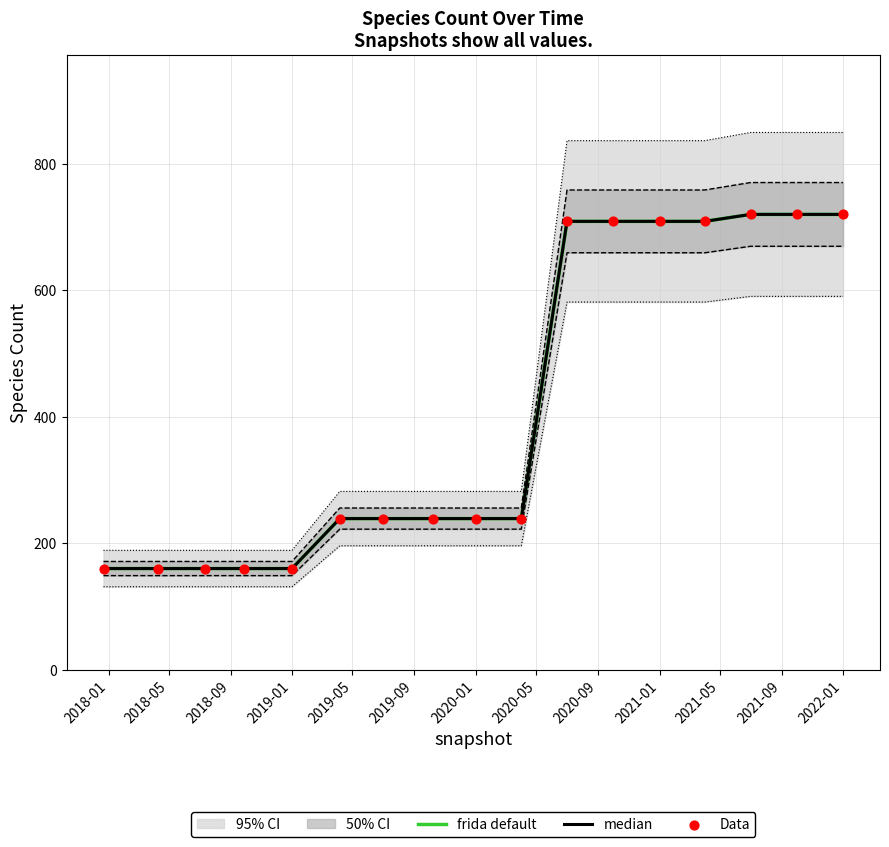

Which series contains the lowest Y value?

frida default